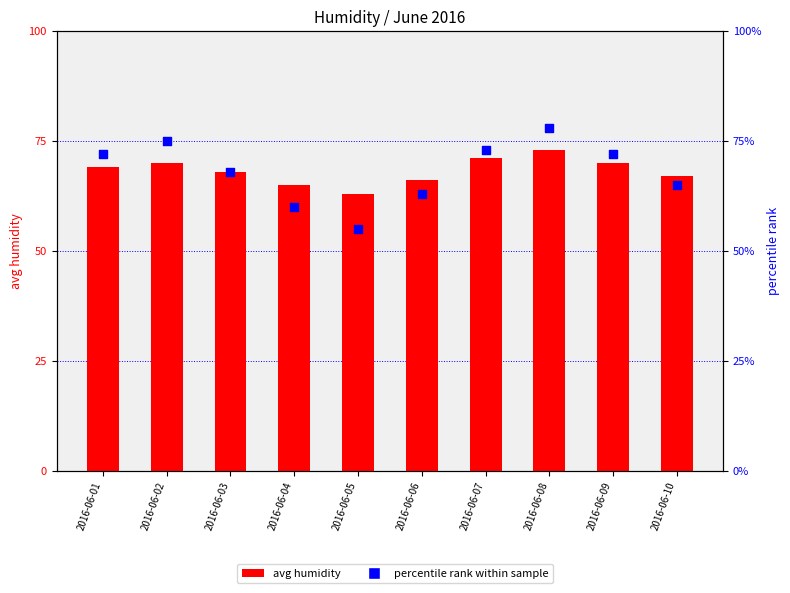

Is the value of avg humidity at 2016-06-06 greater than the value of percentile rank within sample at 2016-06-08?

No